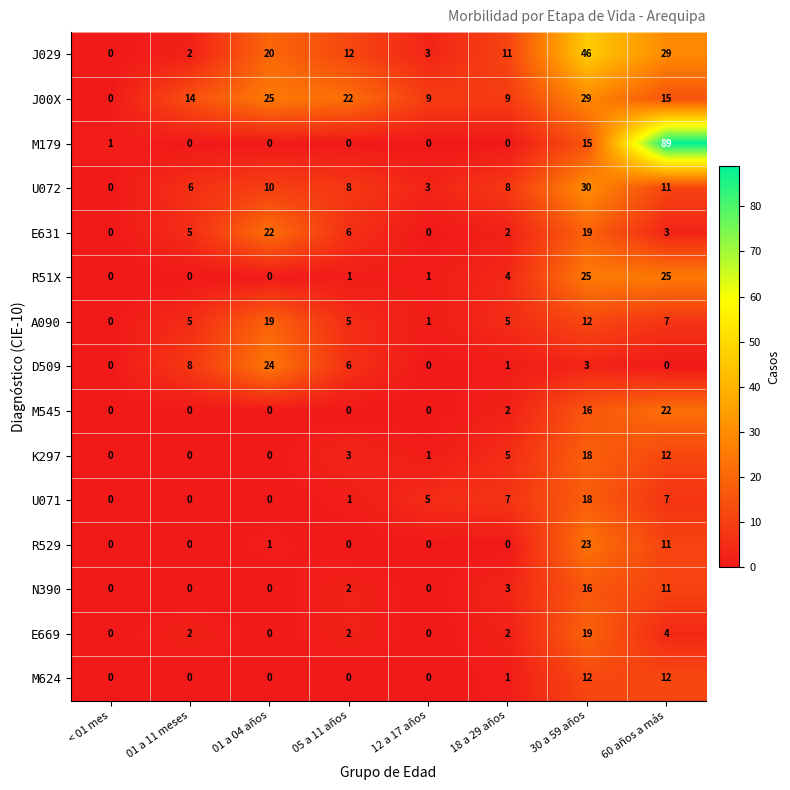

What is the difference between the J029 values at 01 a 11 meses and 30 a 59 años?

44